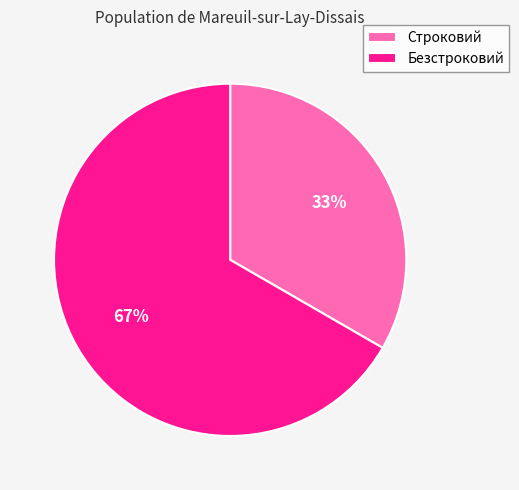

Count the number of slices in the pie.

2